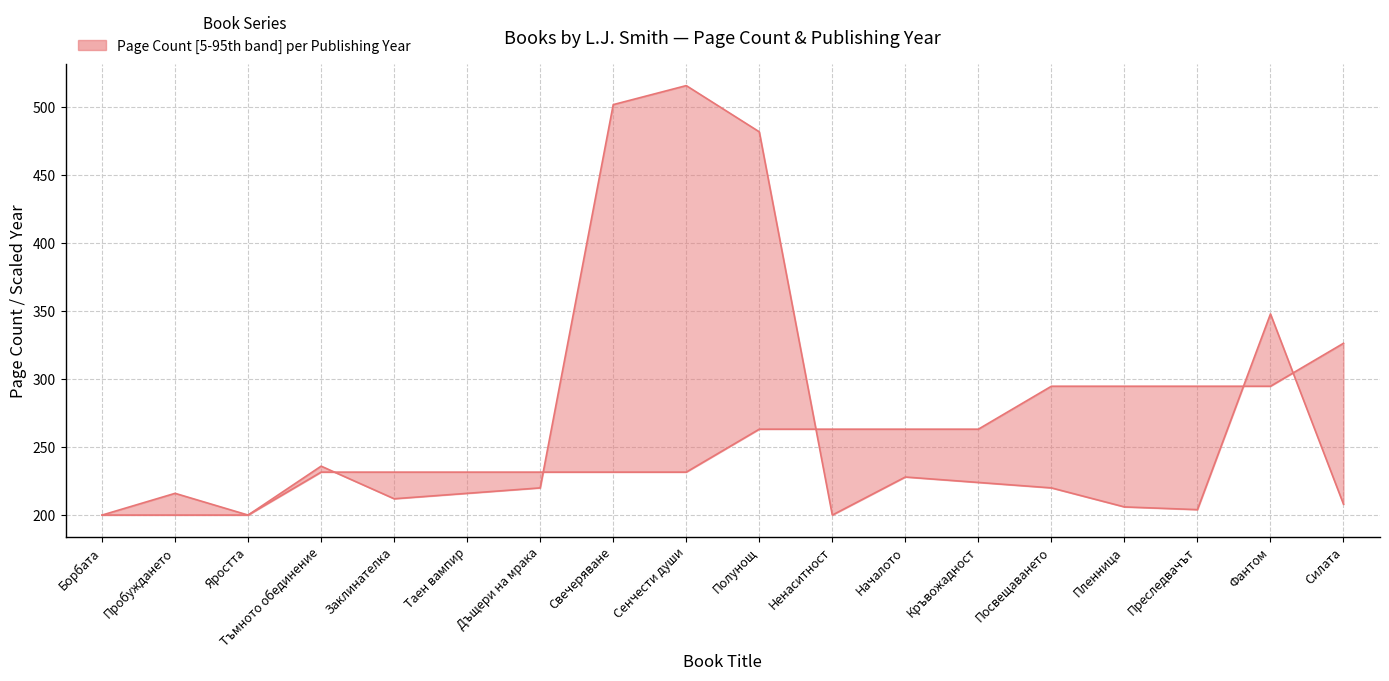

The value of publishingYear at Фантом is 294.8. True or false?

True